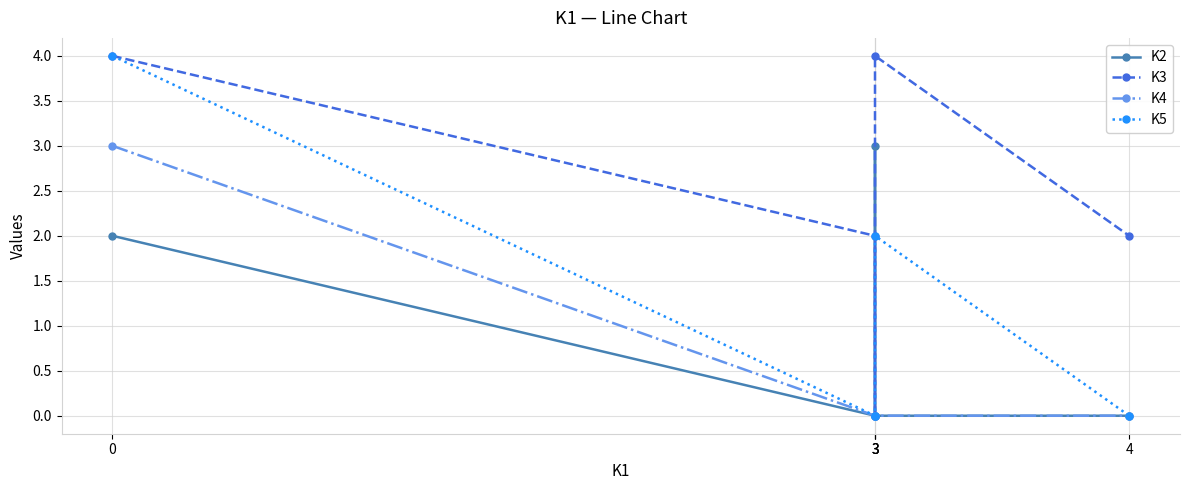

Between 3 and 3, which series saw the biggest shift?

K3